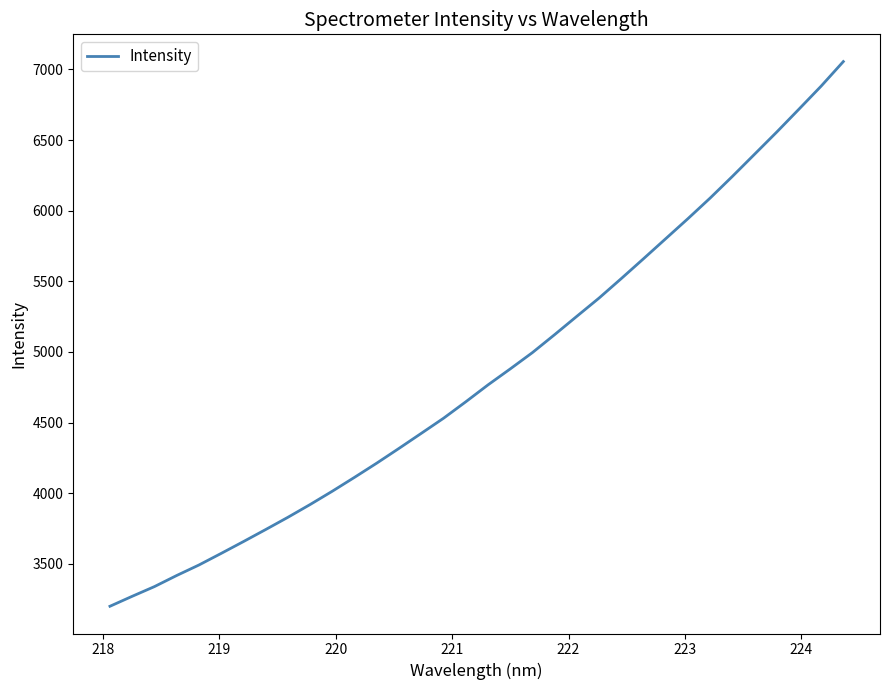

What is the minimum value shown in the chart?

3199.0